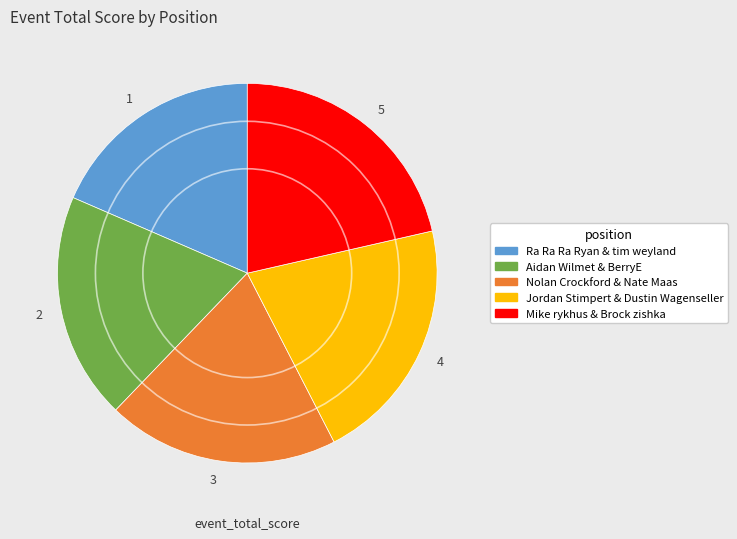

True or false: 3 accounts for 20% of the total.

True